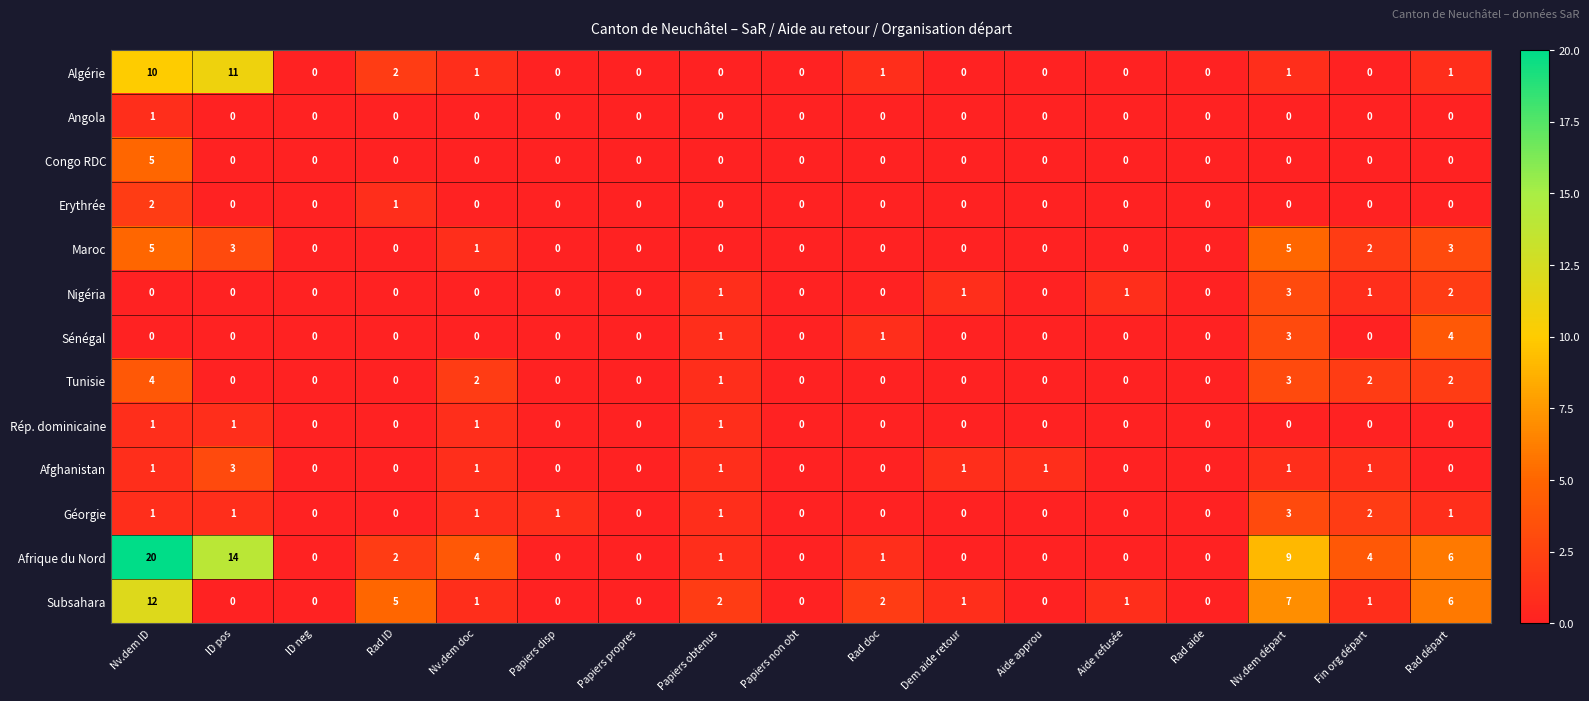

Which series changed the most between Rad ID and Papiers non obt?

Subsahara